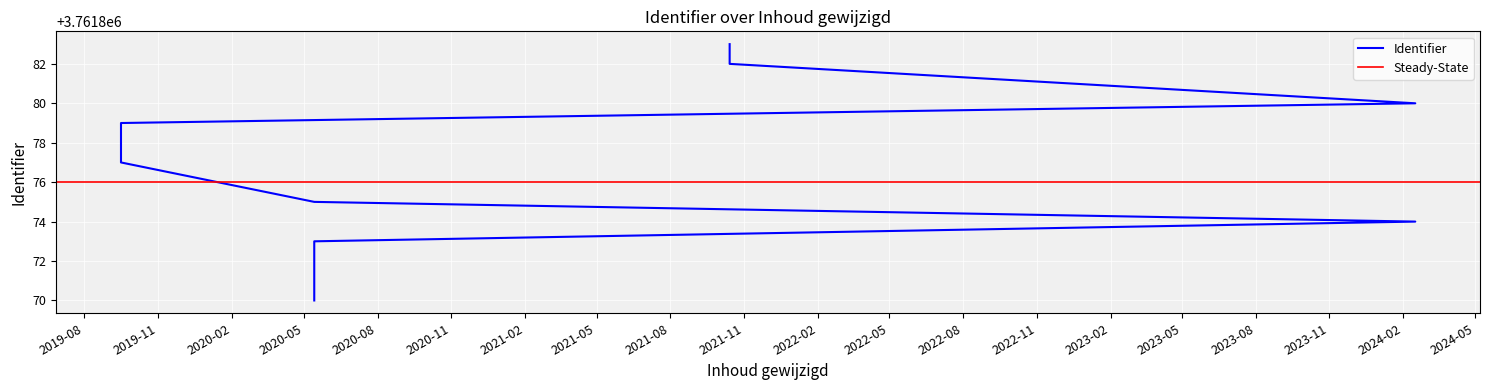

What is the label of the 8th point from the left?

2024-02-16